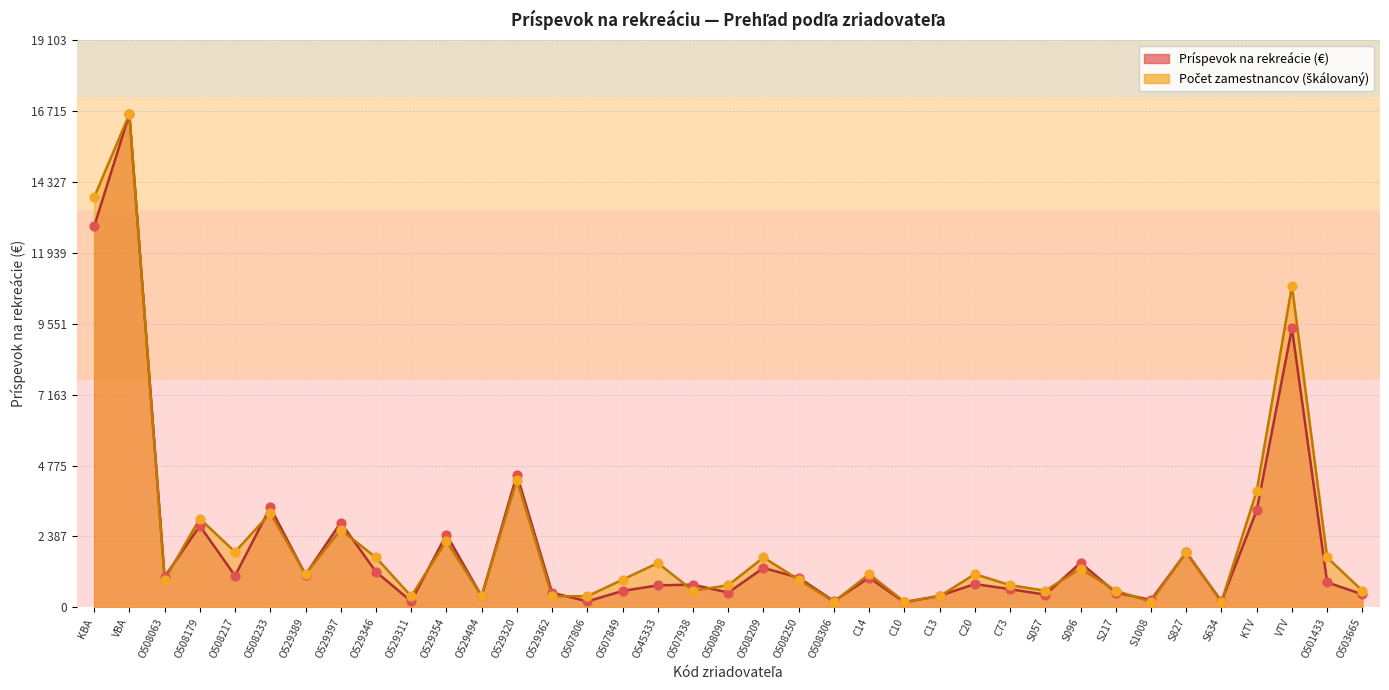

Which series reaches the minimum Y coordinate?

Príspevok na rekreácie (€)